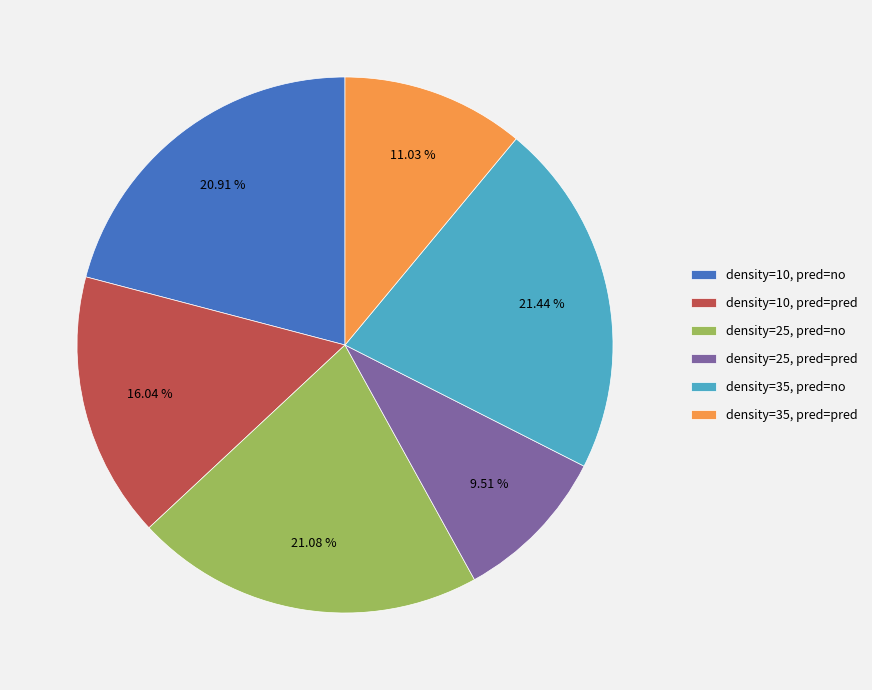

Approximately how many times larger is the value at density=25, pred=no compared to density=10, pred=pred?

1.3